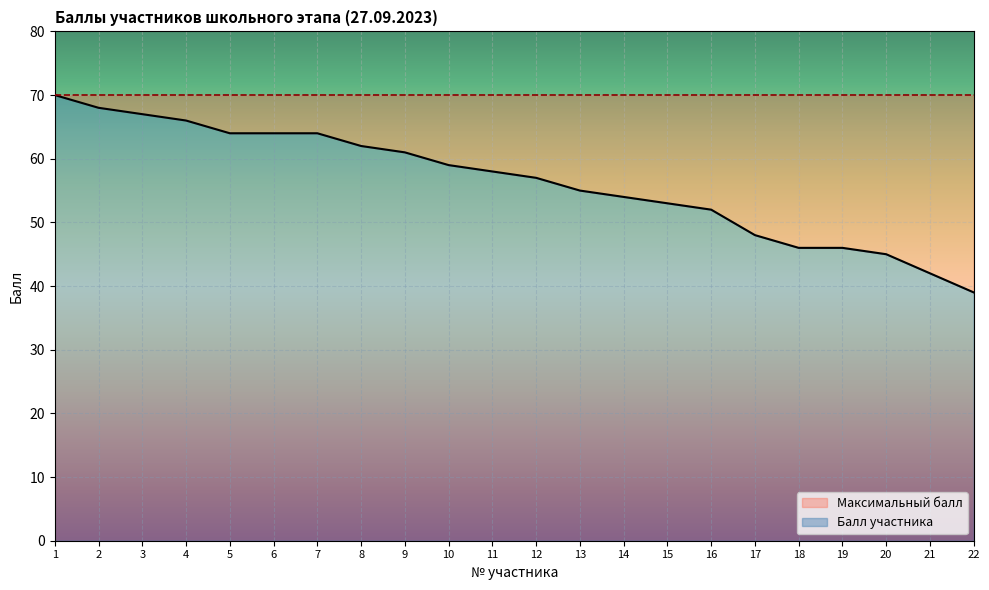

How many lines are shown in the chart?

1